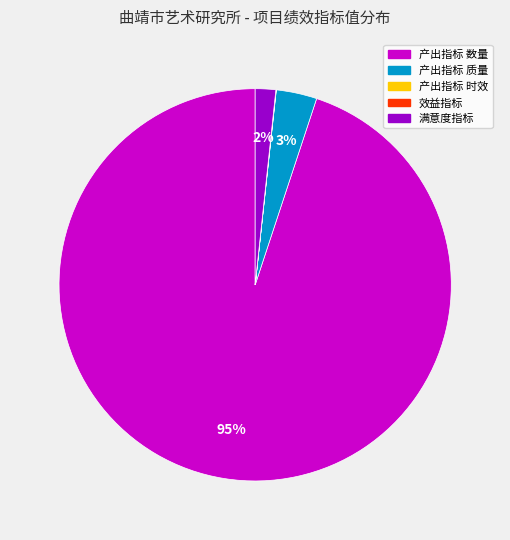

Does any single category account for the majority?

Yes